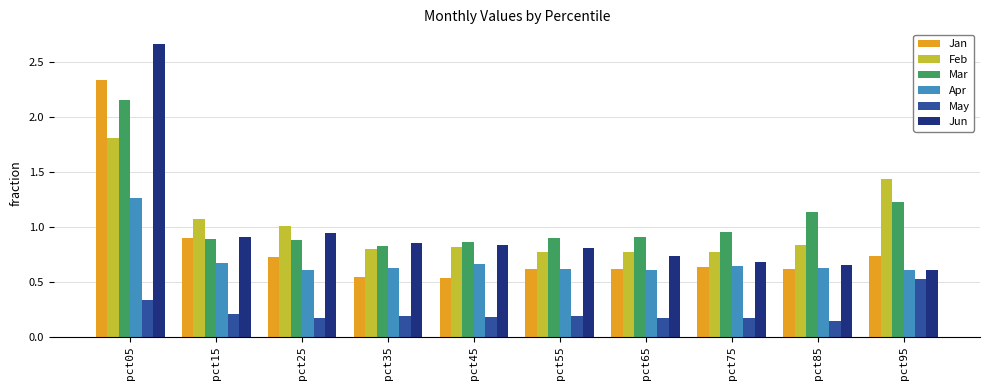

What is the sum of all Mar values?

10.7